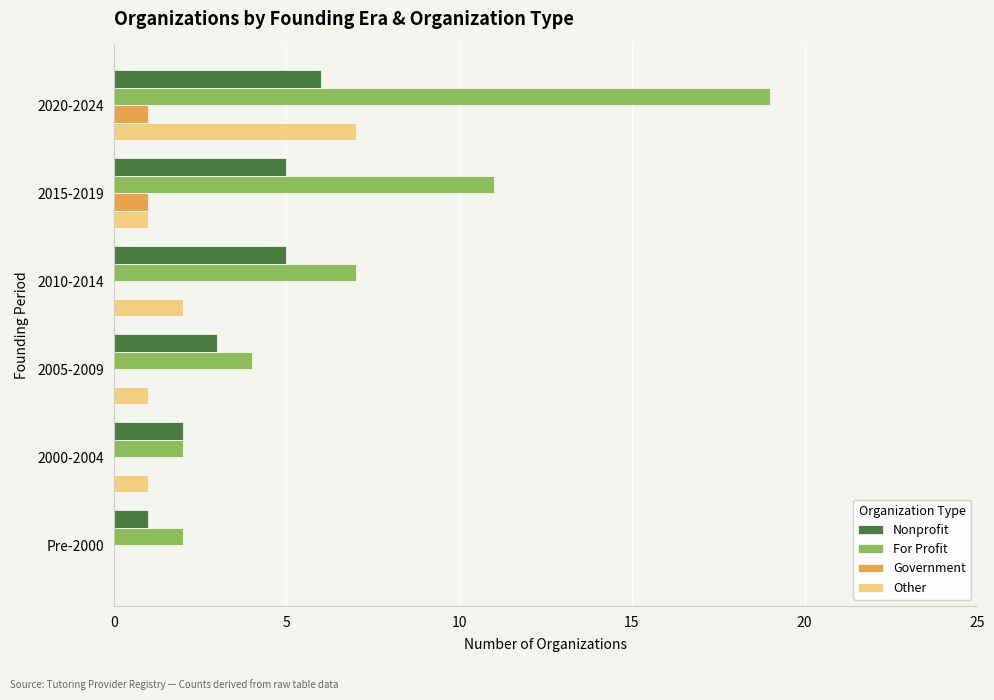

What are all the series names shown in the legend?

Nonprofit, For Profit, Government, Other